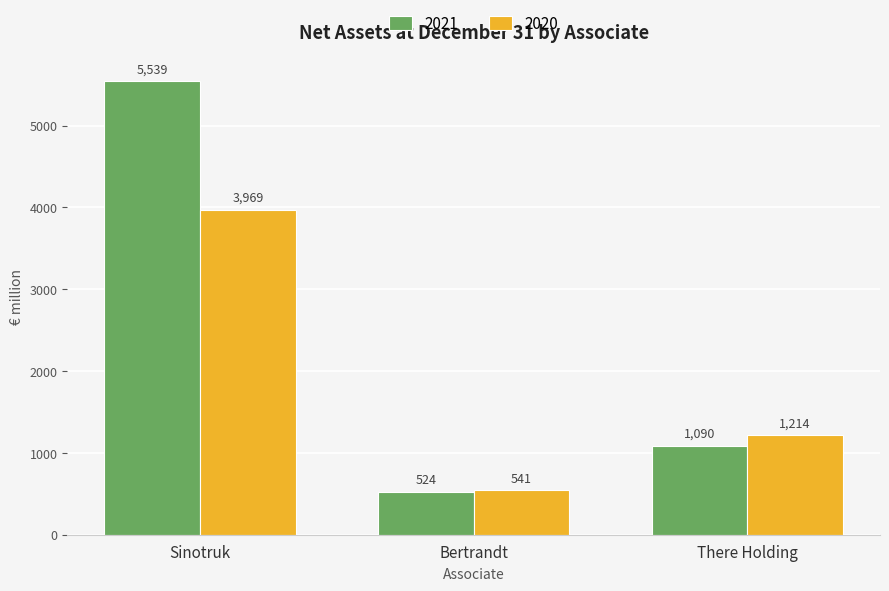

What are all the series names shown in the legend?

2021, 2020